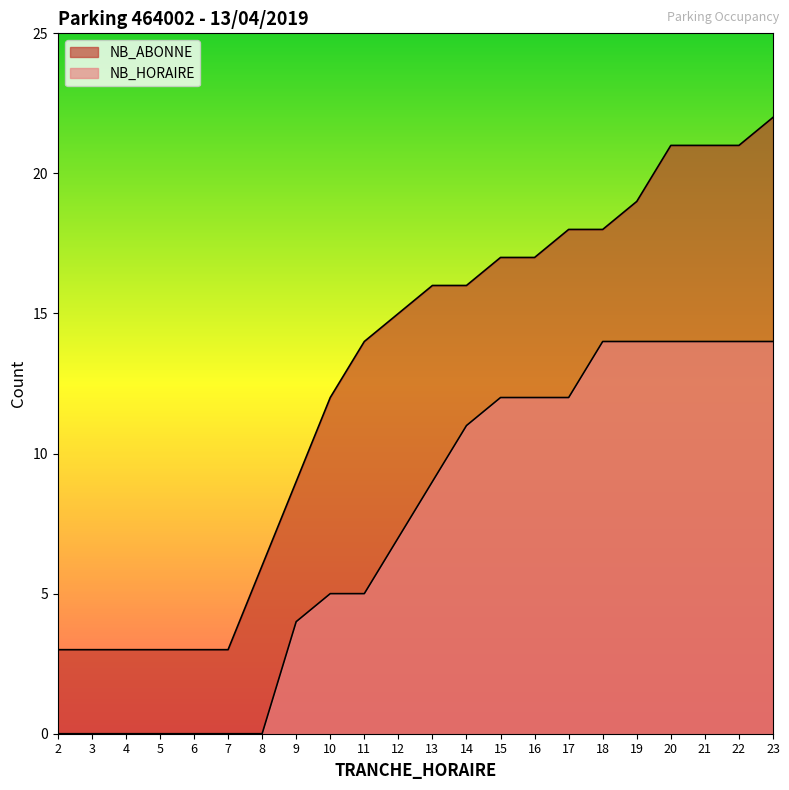

What is the spread (max minus min) of values at 5?

3